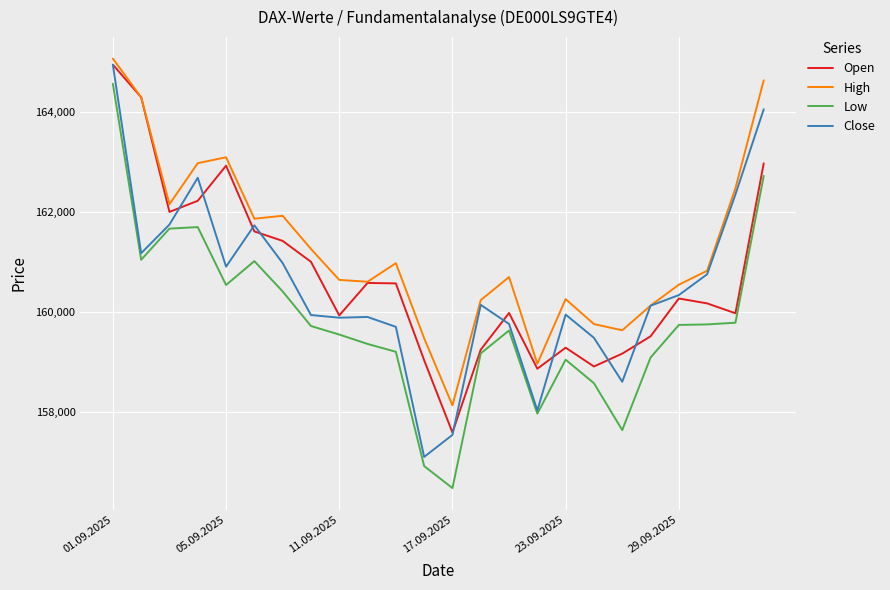

Which series has the largest total across all categories?

High